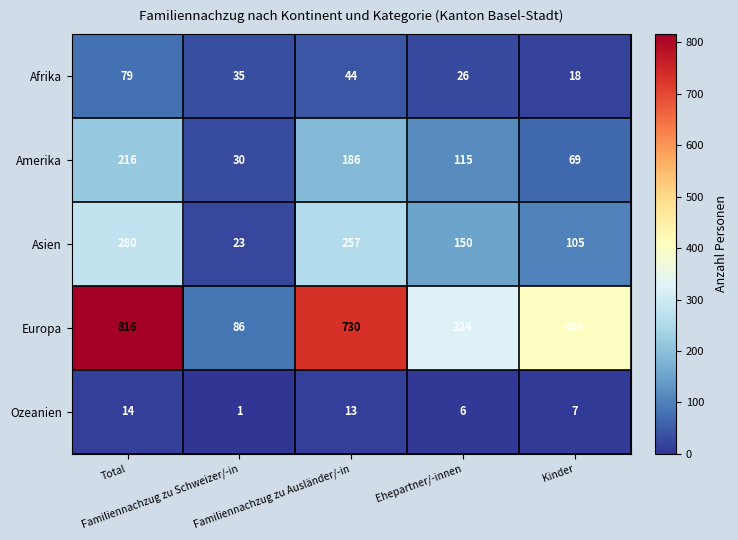

What is the highest value of the Afrika series?

79